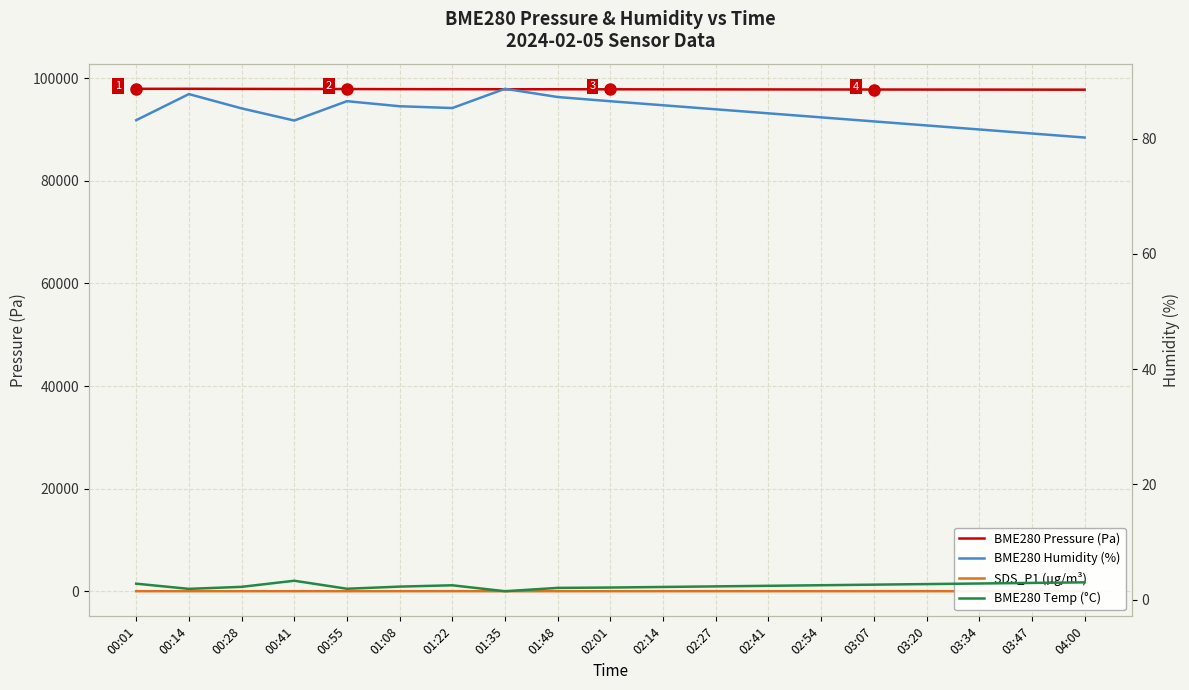

How many data points in BME280 Temp (°C) are above 2?

16